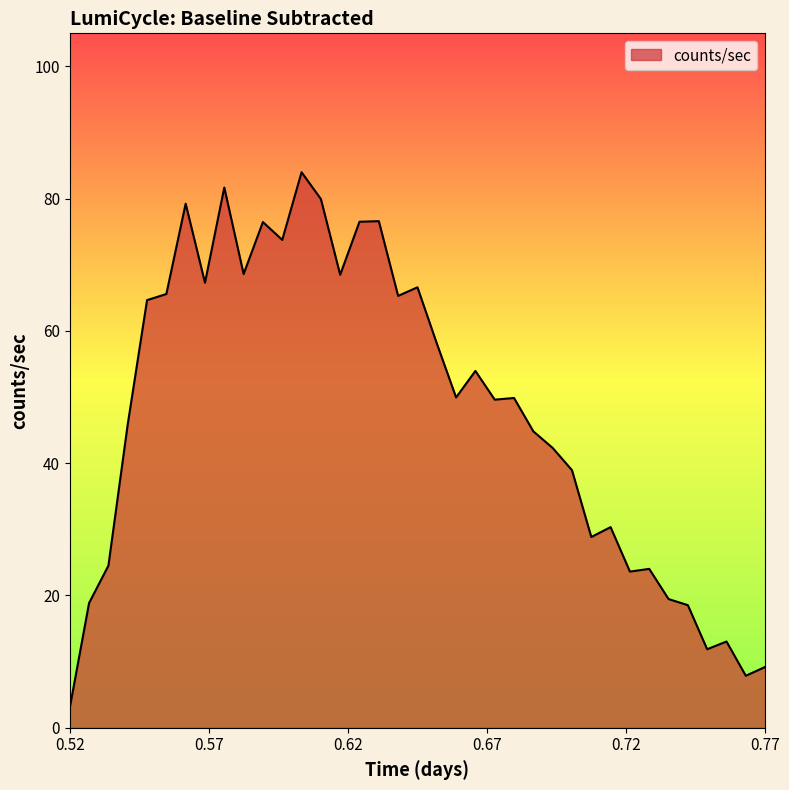

What is the minimum value shown in the chart?

3.0